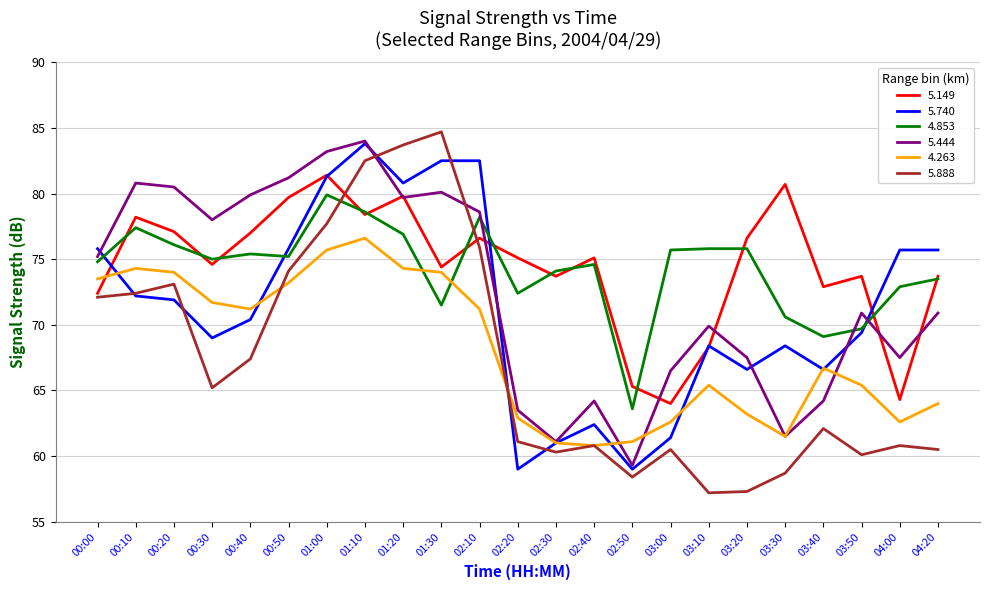

Which label corresponds to the largest value in the chart?

01:30